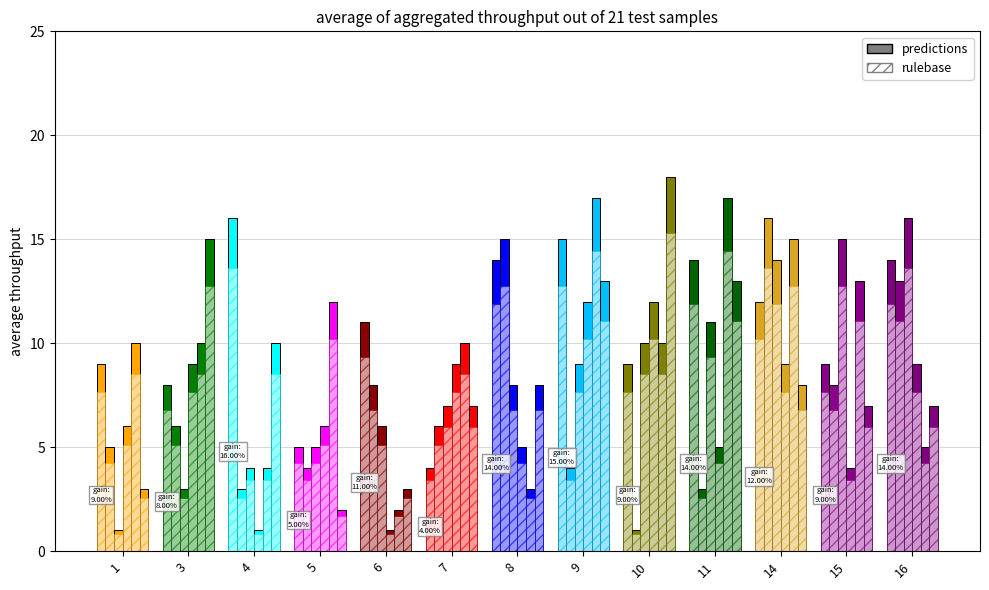

At which label does col_0 reach its minimum?

1